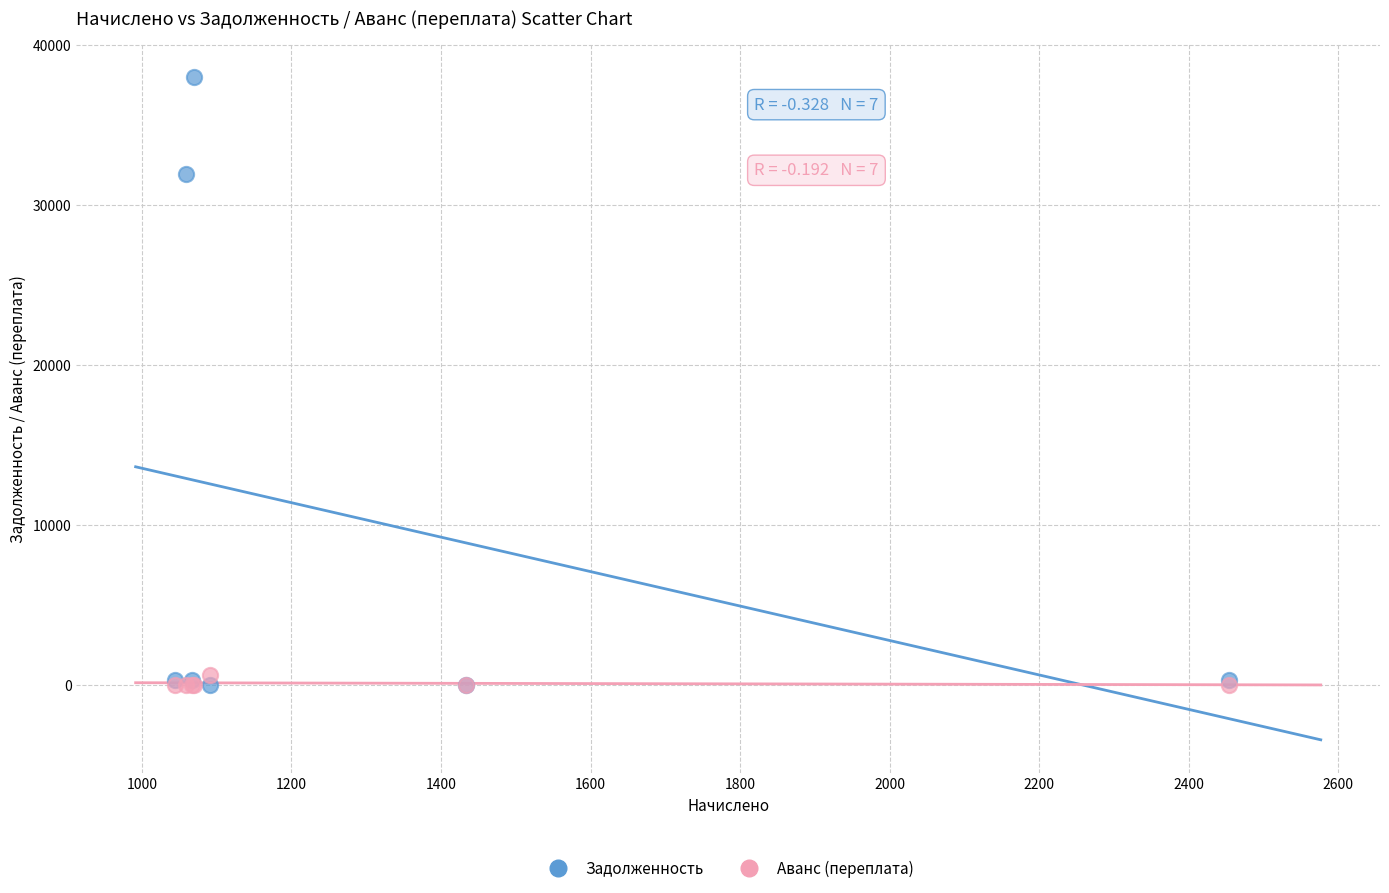

Across all series, what Y value is closest to 19012?

31924.8